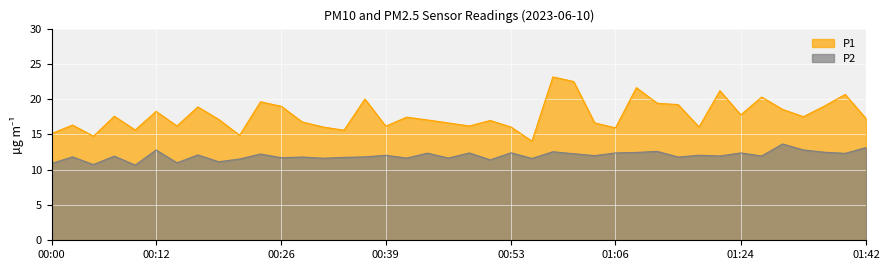

Is the value of P2 at 00:48 greater than the value of P1 at 00:31?

No